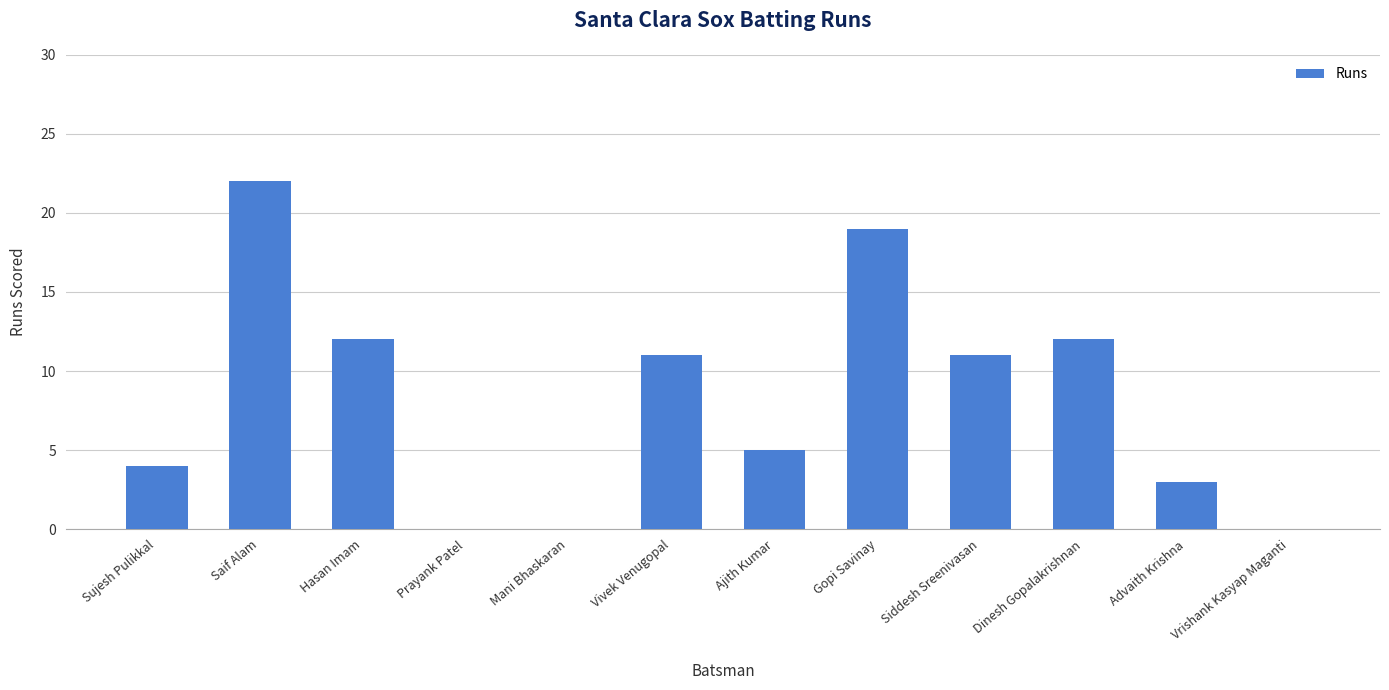

Are the bars horizontal?

No